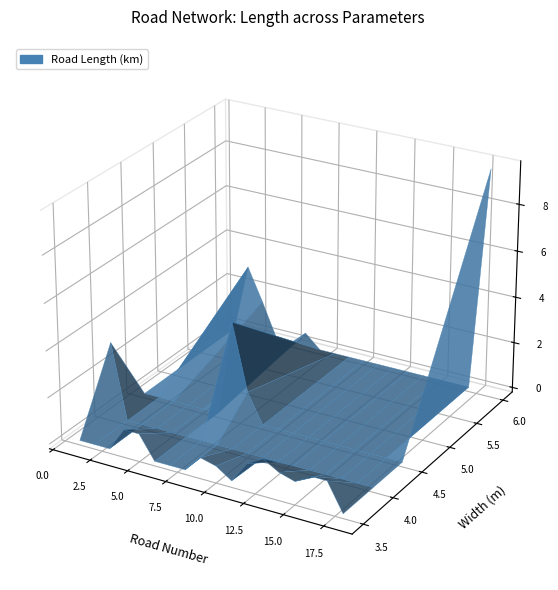

Reading right to left, extract all data points from this chart.

road_number: 18=18.0	17=17.0	16=16.0	15=15.0	14=14.0	13=13.0	12=12.0	11=11.0	10=10.0	9=9.0	8=8.0	7=7.0	6=6.0	5=5.0	4=4.0	3=3.0	2=2.0	1=1.0
length_km: 18=9.6	17=1.2	16=1.2	15=0.8	14=1.0	13=1.4	12=1.0	11=0.1	10=0.5	9=0.7	8=1.3	7=4.1	6=0.6	5=1.0	4=1.0	3=1.5	2=3.0	1=3.2
width_m: 18=6.0	17=3.5	16=3.5	15=3.5	14=3.5	13=3.5	12=3.5	11=3.5	10=3.5	9=3.5	8=4.5	7=4.5	6=6.0	5=3.5	4=3.5	3=6.0	2=6.0	1=4.0